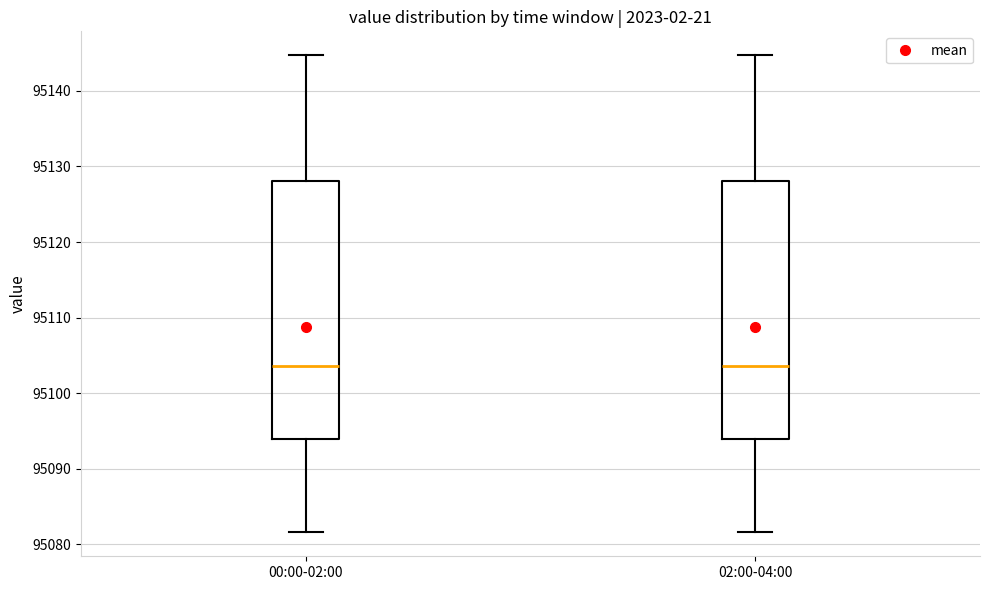

Reading left to right, read every box against the y-axis: the position of its median line, the range the box covers, and the ends of its whiskers. The values are not printed on the chart, so give them approximately, as read against the axis.

00:00-02:00: median 95104, box 95094 to 95128, whiskers 95082 to 95145
02:00-04:00: median 95104, box 95094 to 95128, whiskers 95082 to 95145